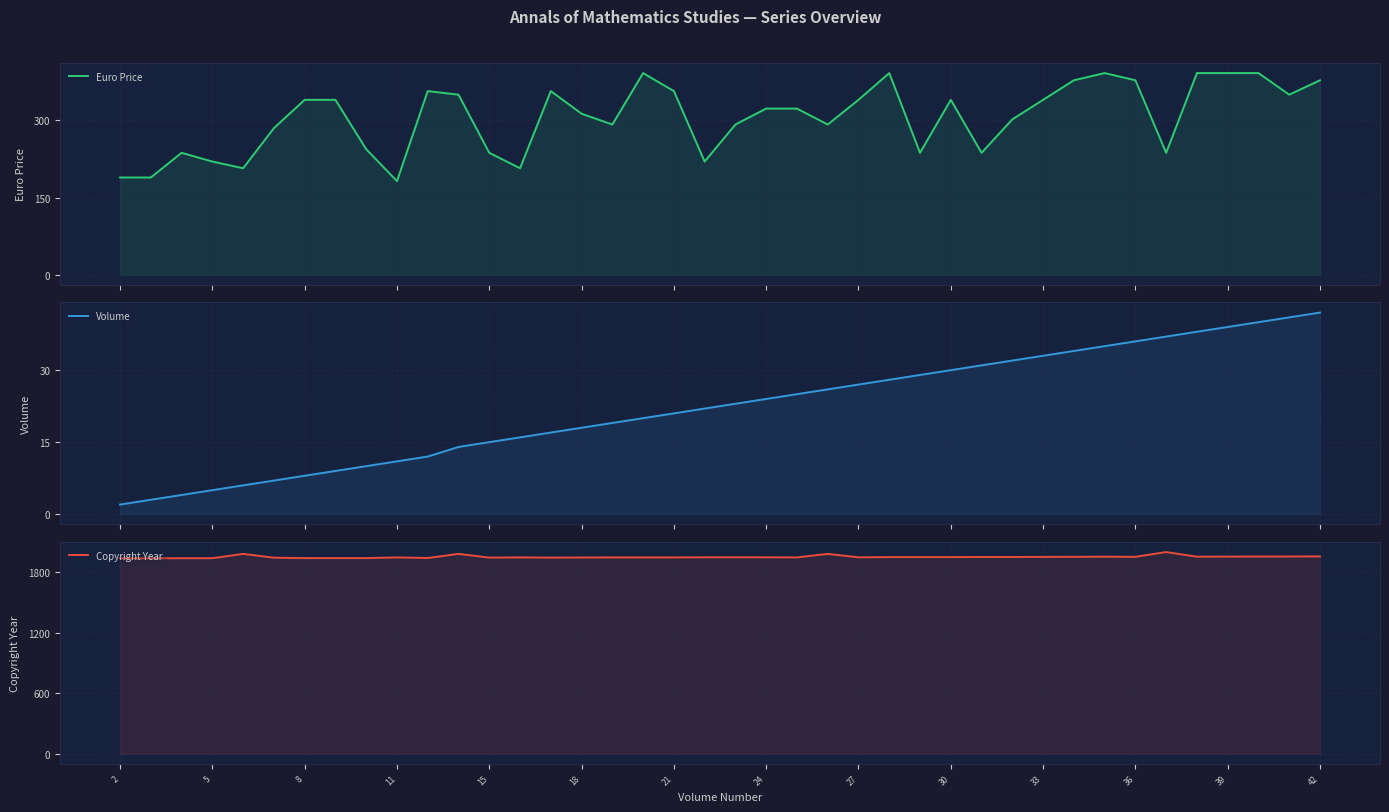

At 30, list the series in order from largest to smallest.

Copyright Year, Euro Price, Volume